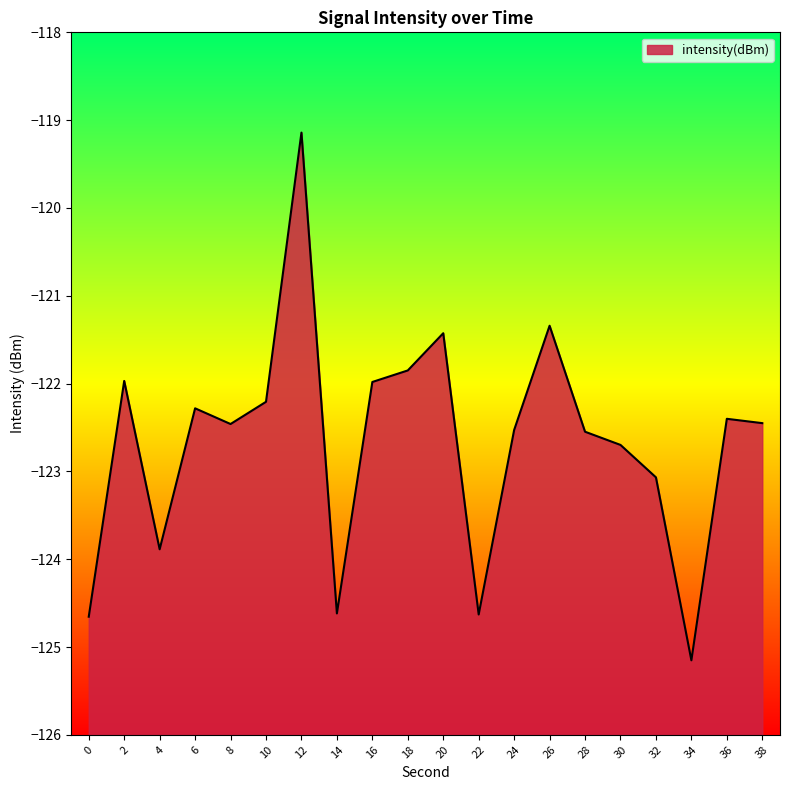

How many interior local peaks (higher than both neighbors) does the data have?

6